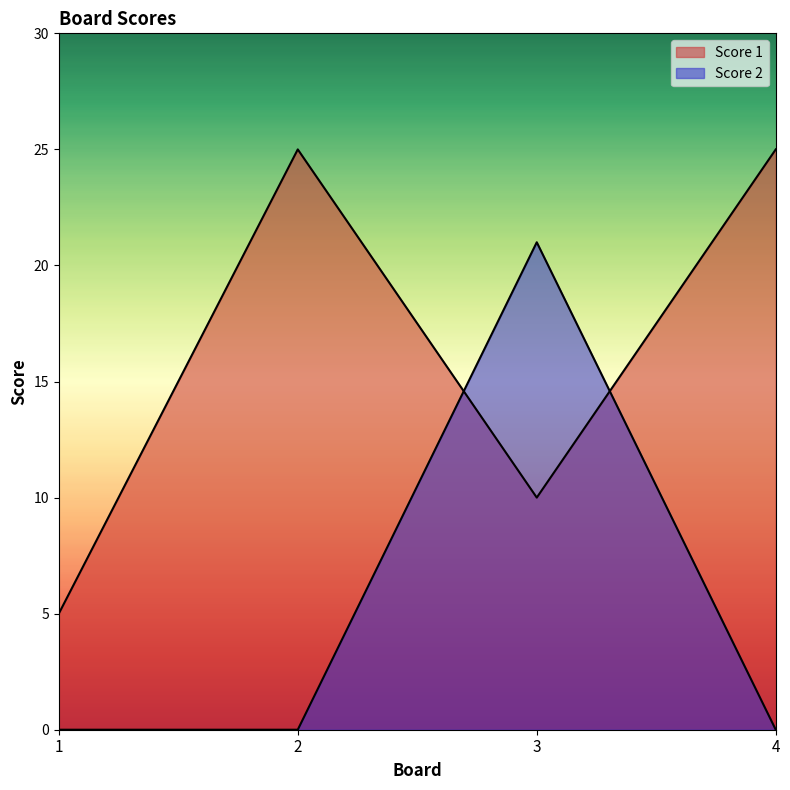

Is the value of Score 1 at 3 greater than the value of Score 2 at 2?

Yes